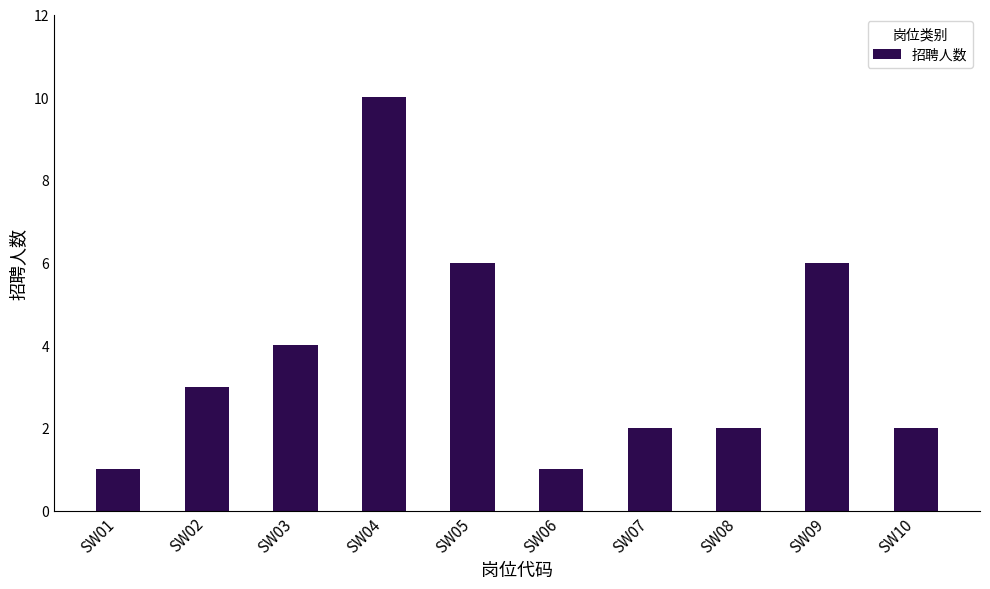

Reading left to right, what are all the values shown in this chart?

SW01=1	SW02=3	SW03=4	SW04=10	SW05=6	SW06=1	SW07=2	SW08=2	SW09=6	SW10=2